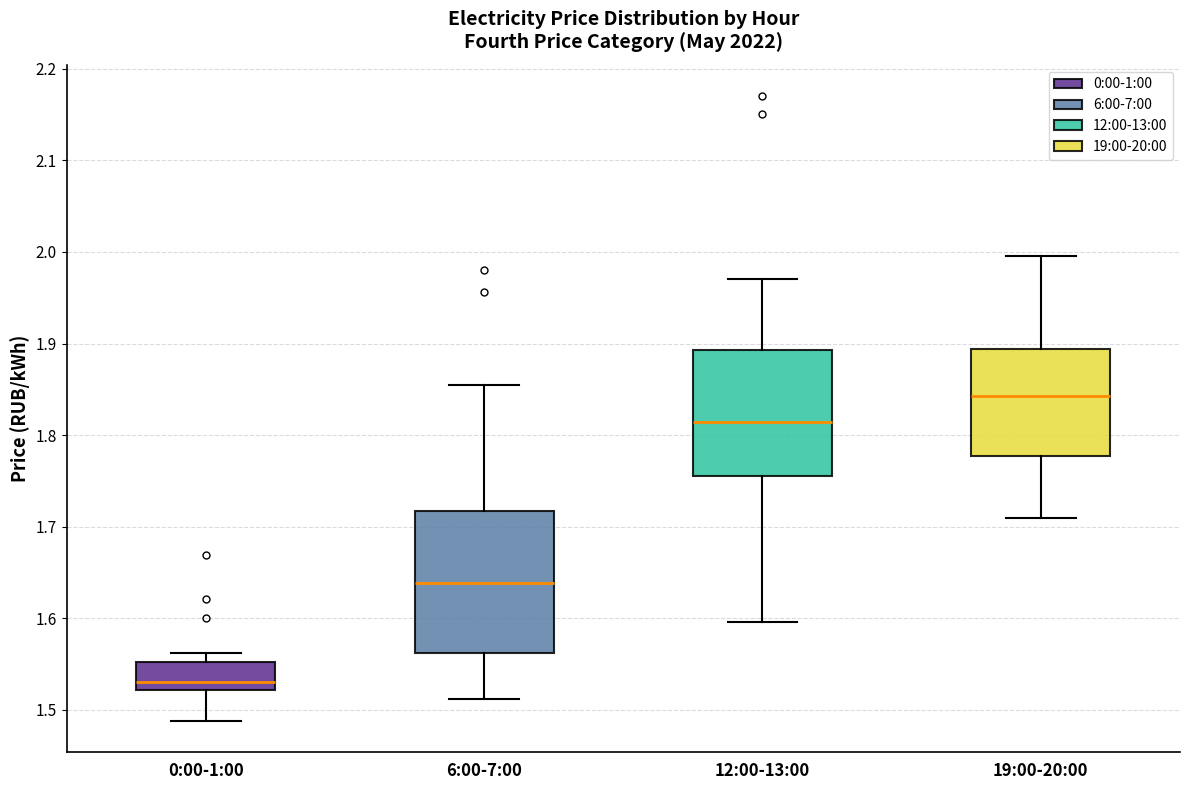

Reading left to right, transcribe this box plot: for each box, give where its median line is, the range the box spans, and where its two whiskers end, as read against the y-axis. The values are not printed on the chart, so give them approximately, as read against the axis.

0:00-1:00: median 1.53, box 1.52 to 1.55, whiskers 1.49 to 1.56
6:00-7:00: median 1.64, box 1.56 to 1.72, whiskers 1.51 to 1.85
12:00-13:00: median 1.81, box 1.76 to 1.89, whiskers 1.60 to 1.97
19:00-20:00: median 1.84, box 1.78 to 1.89, whiskers 1.71 to 2.00